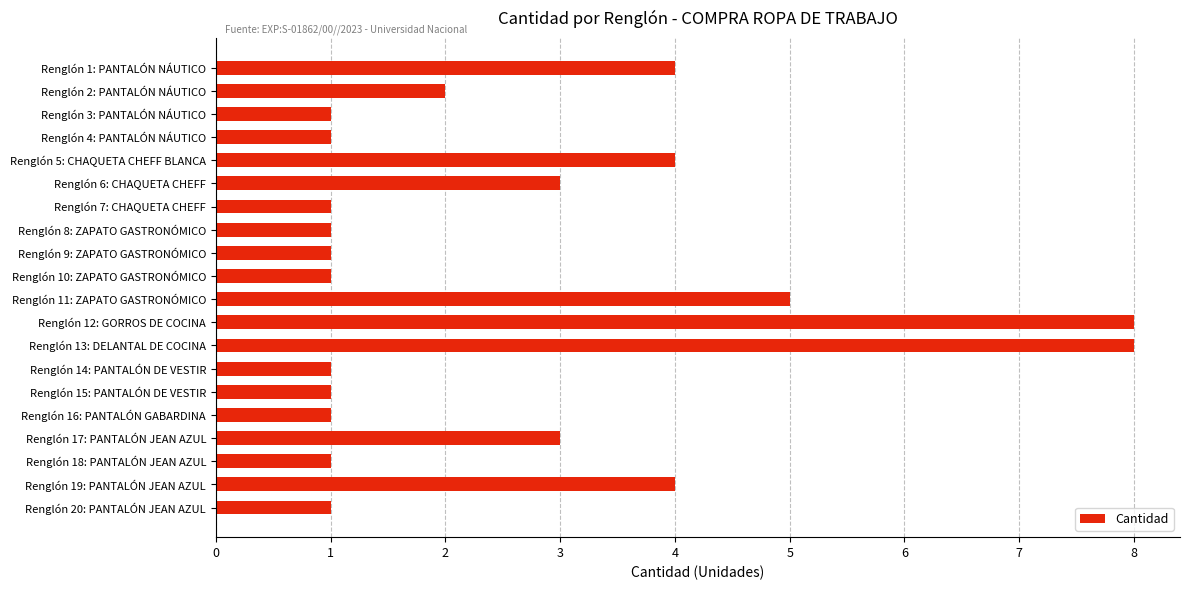

Does the chart contain stacked bars?

No